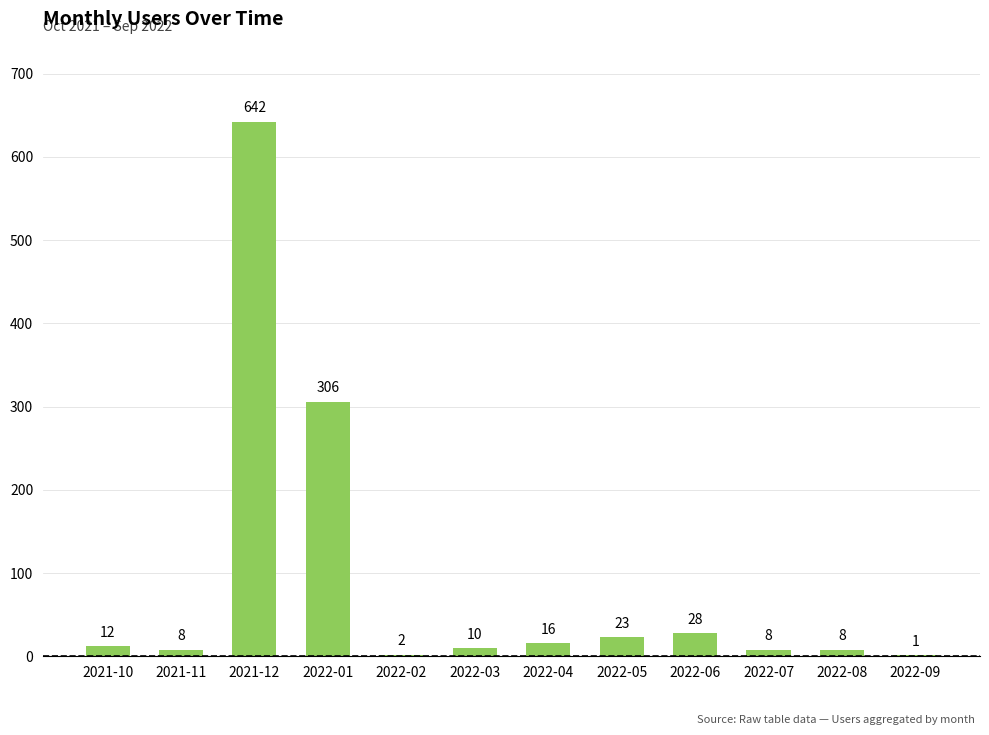

Are the bars horizontal?

No